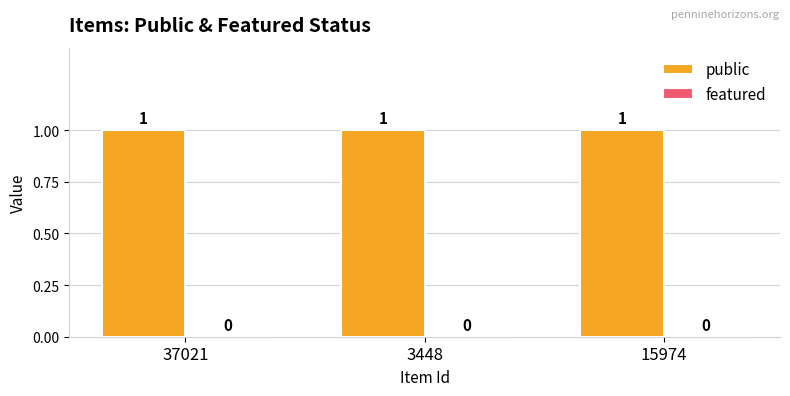

Rank the categories by featured value from lowest to highest.

37021, 3448, 15974